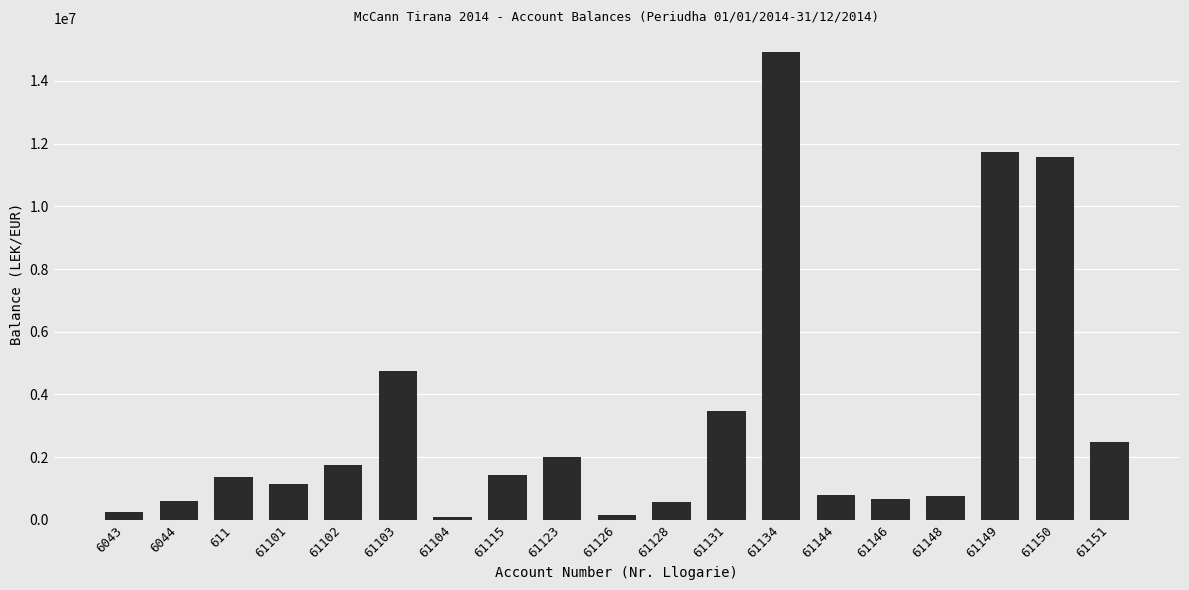

Where is the data nearest to the value 7518529?

61103